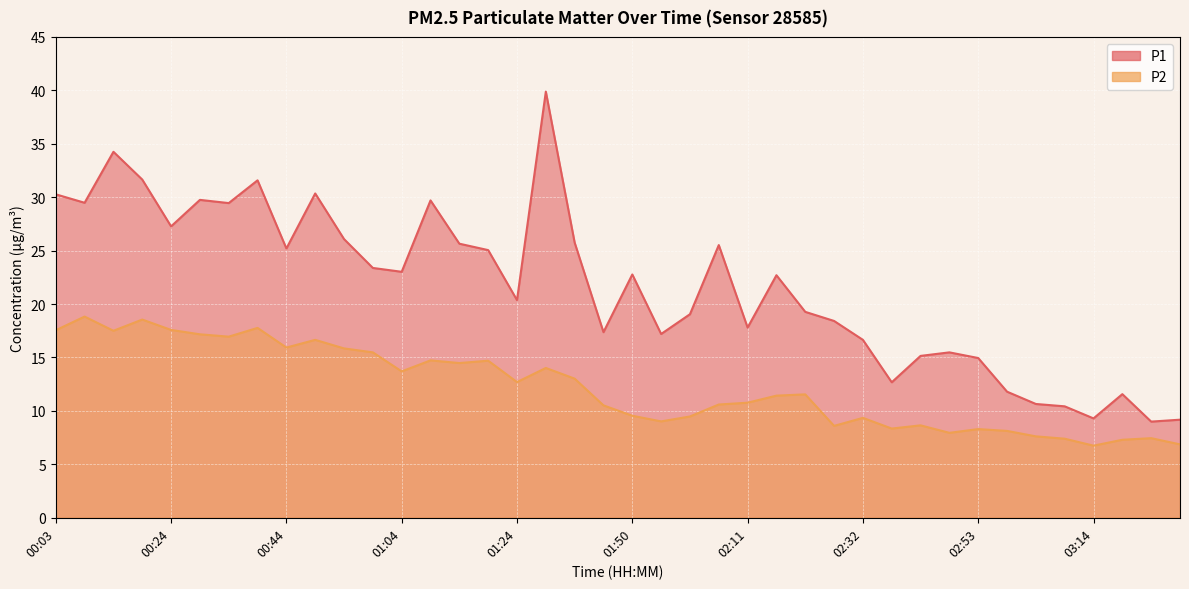

What is the label of the 5th point from the left?

00:24